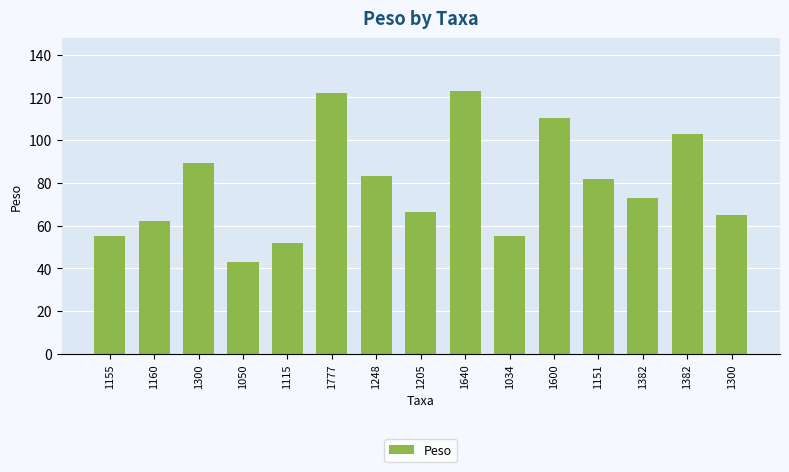

Are the bars horizontal?

No